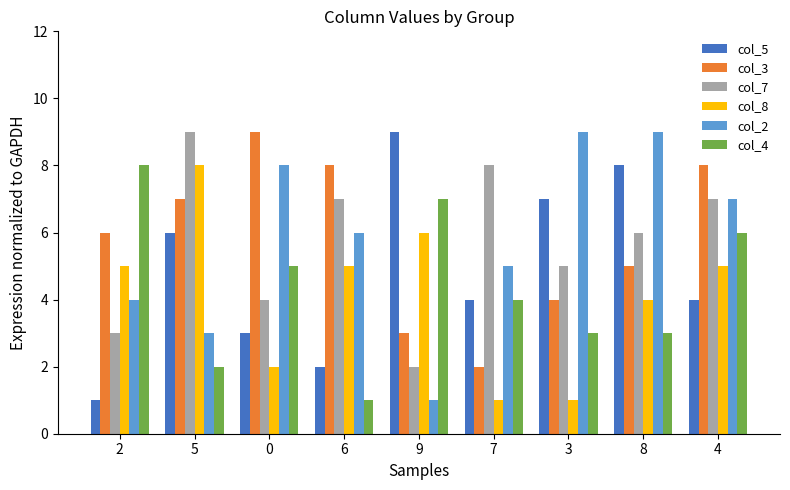

What is the difference between the maximum and minimum values in the col_7 series?

7